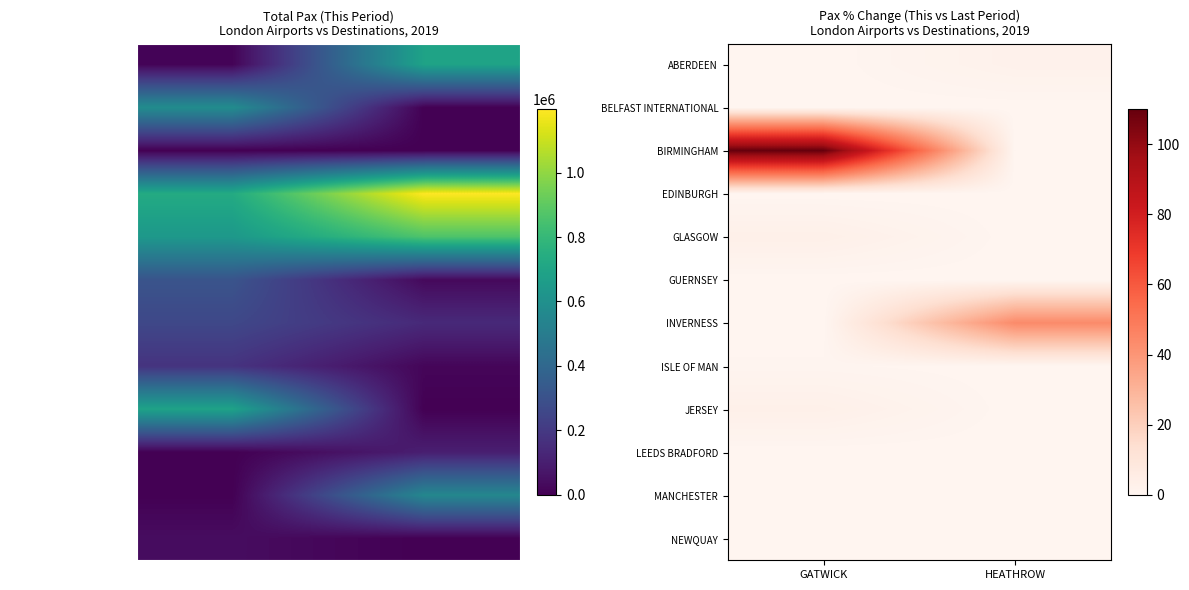

Rank the series at HEATHROW from highest to lowest value.

INVERNESS, ABERDEEN, BELFAST INTERNATIONAL, BIRMINGHAM, EDINBURGH, GLASGOW, GUERNSEY, ISLE OF MAN, JERSEY, LEEDS BRADFORD, MANCHESTER, NEWQUAY